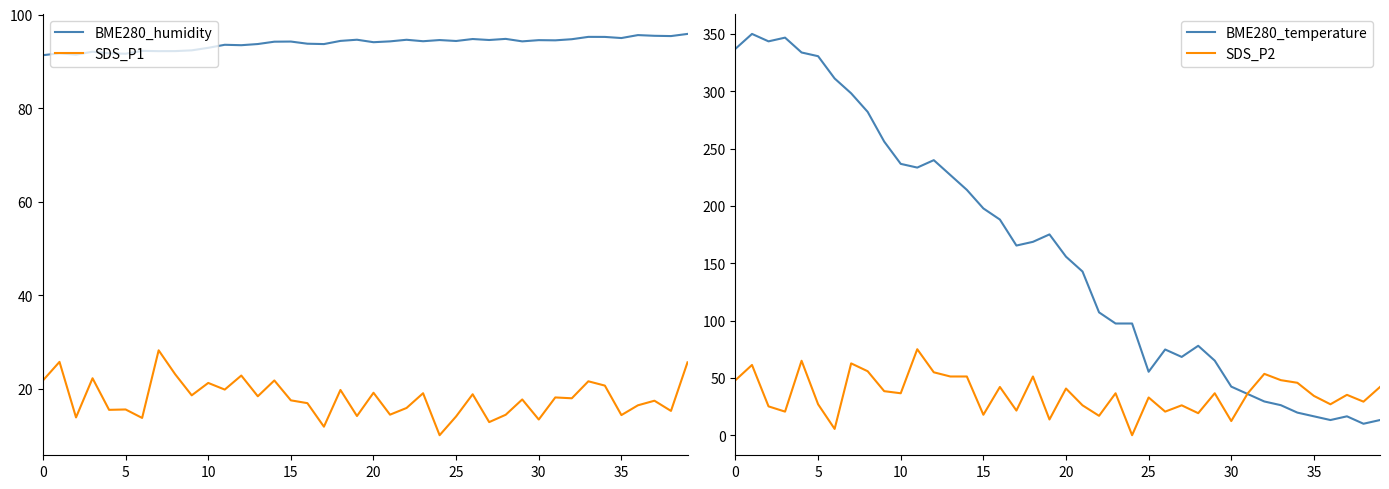

What is the value of the SDS_P1 point at the 17th from the left?

17.0